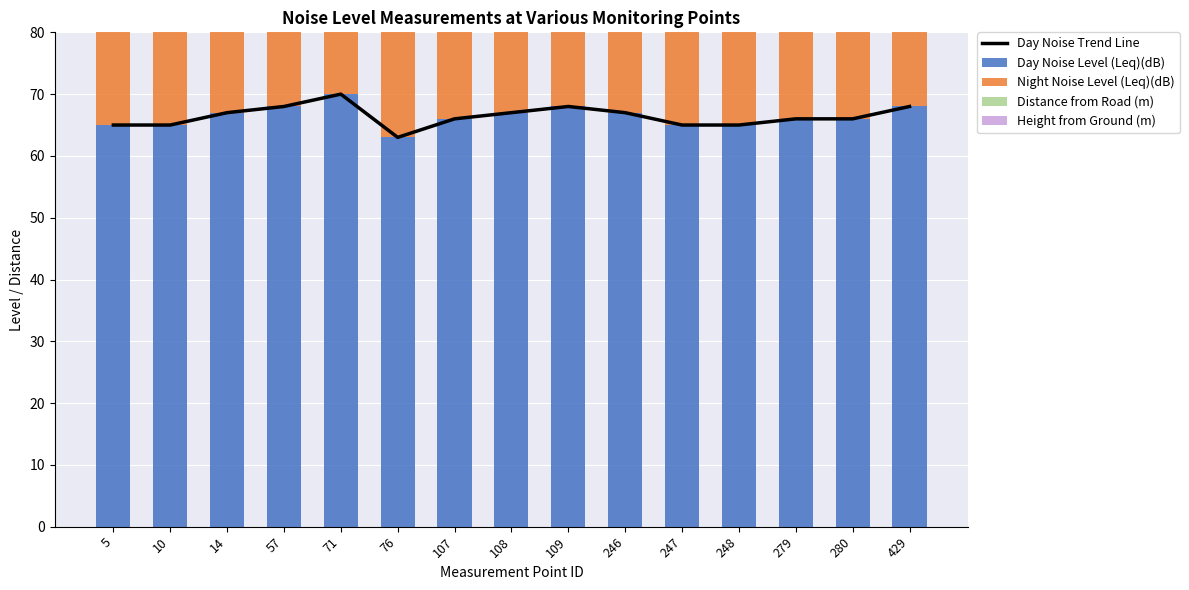

Which series has the widest spread of values?

Night Noise Level (Leq)(dB)